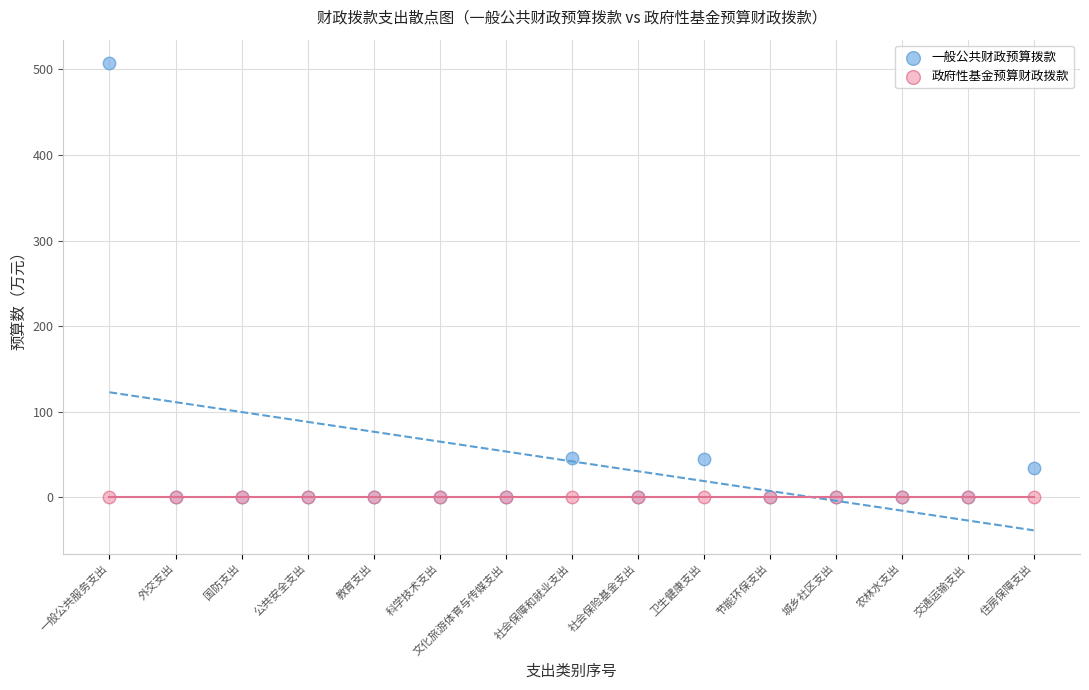

What are all the series names shown in the legend?

一般公共财政预算拨款, 政府性基金预算财政拨款